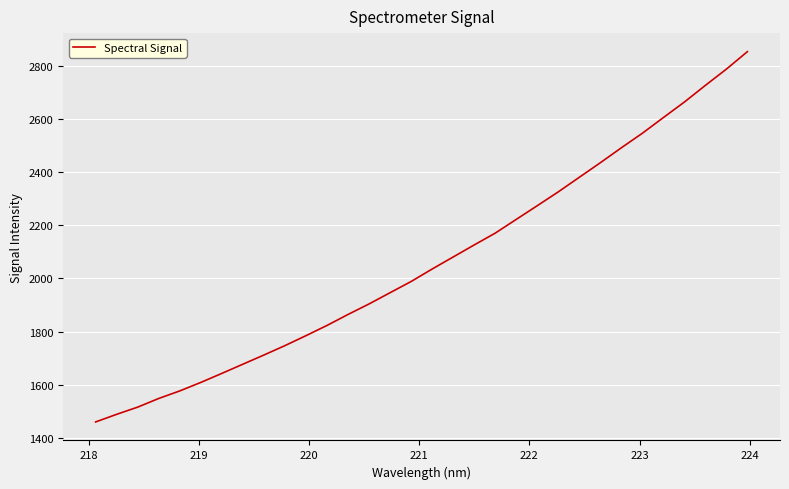

How many values are below 2035?

16